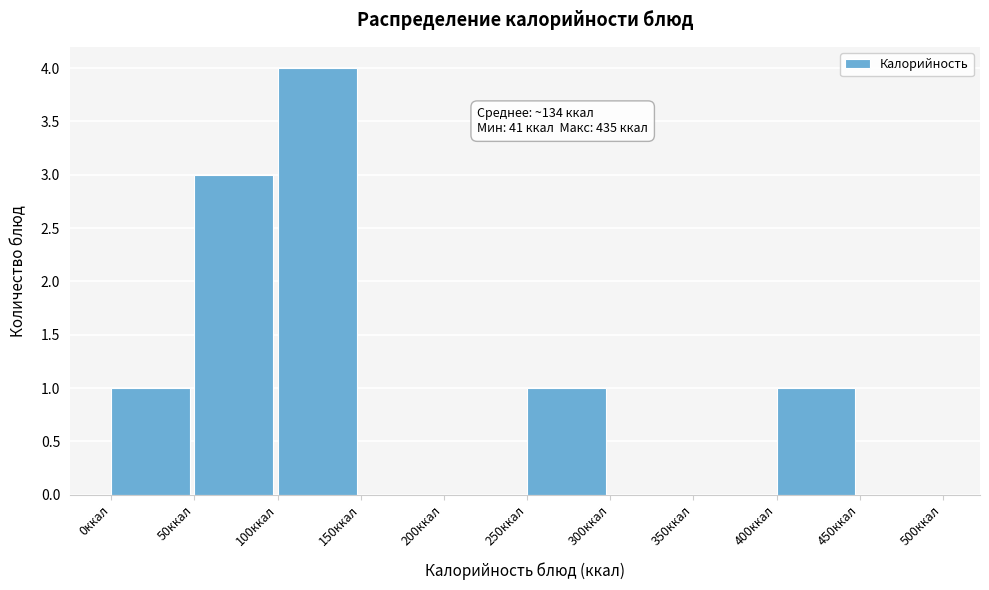

Which range on the x-axis has the tallest bar?

100 to 150